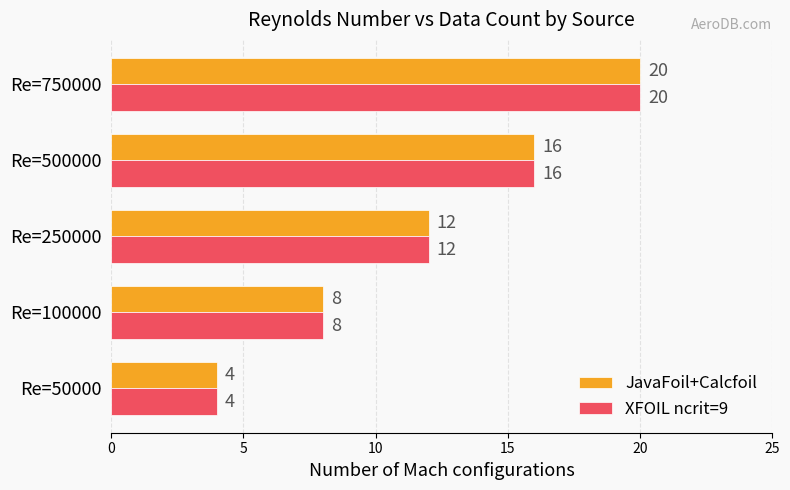

True or false: XFOIL ncrit=9 has a value of 16 at Re=500000.

True